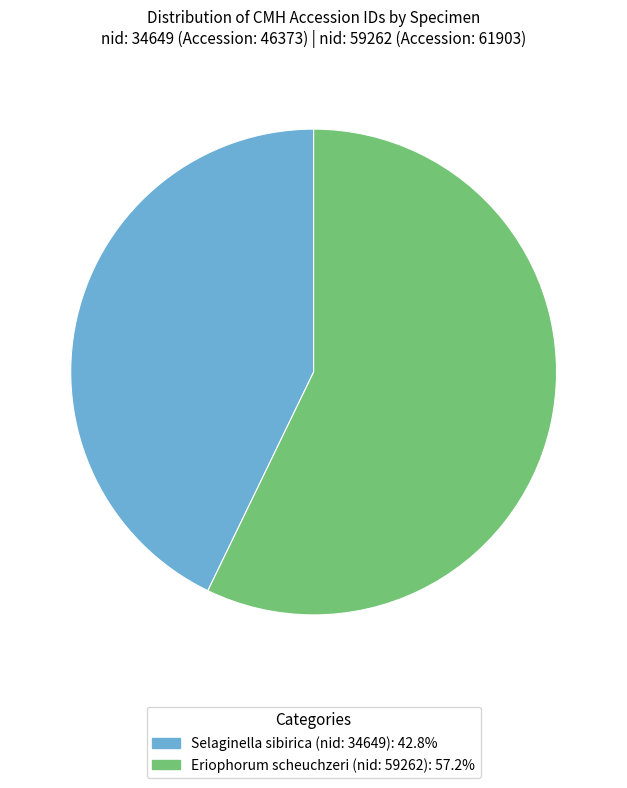

Do Eriophorum scheuchzeri (nid: 59262) and Selaginella sibirica (nid: 34649) together represent more than half of the pie?

Yes